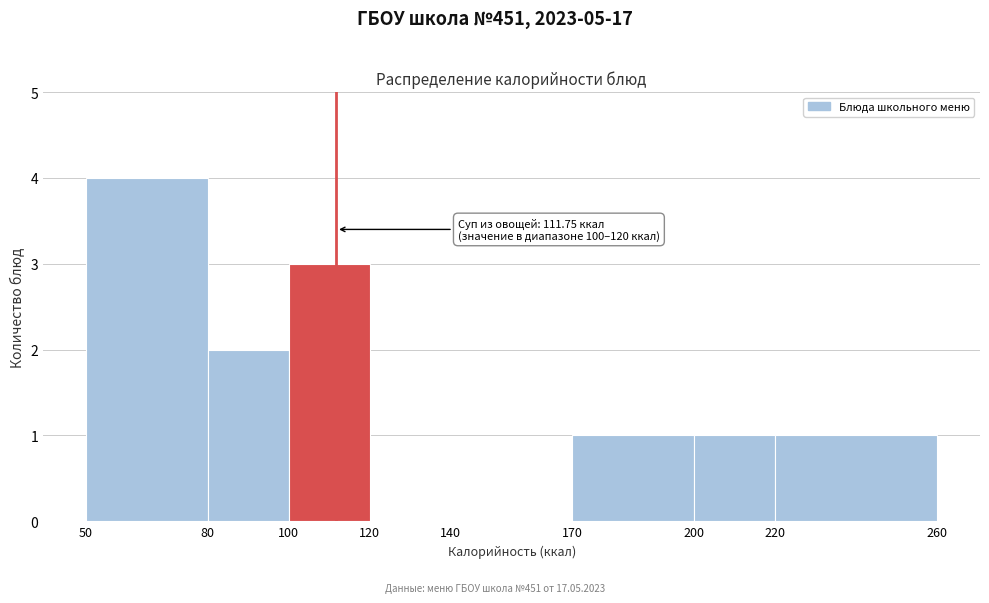

Which range on the x-axis has the tallest bar?

50 to 80